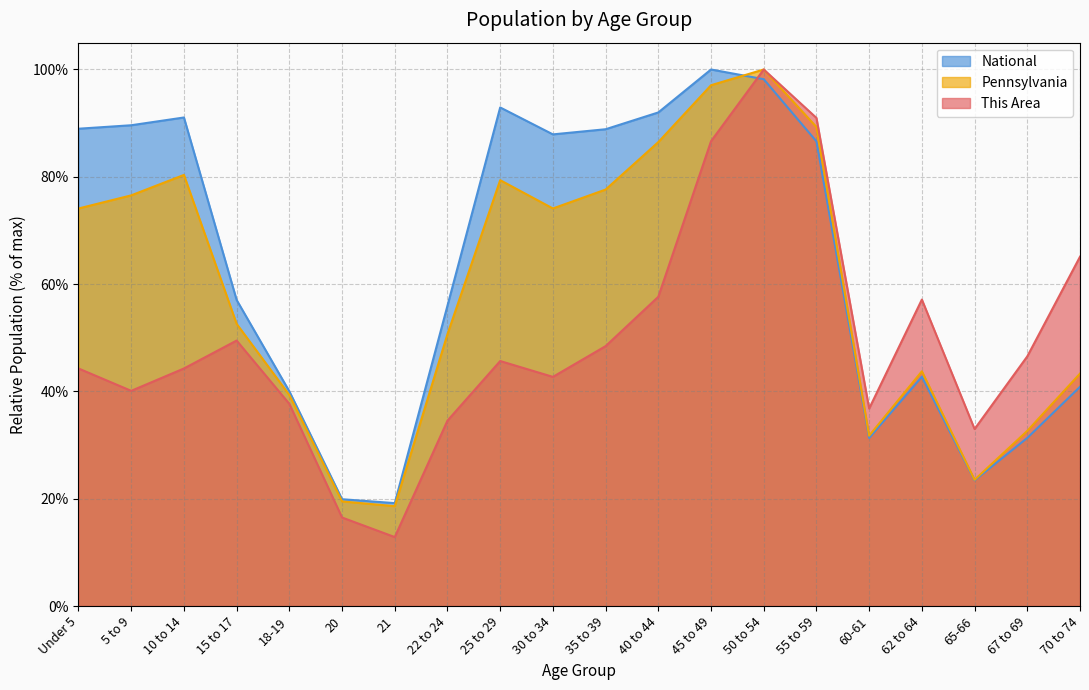

Which label corresponds to the largest value in the chart?

50 to 54